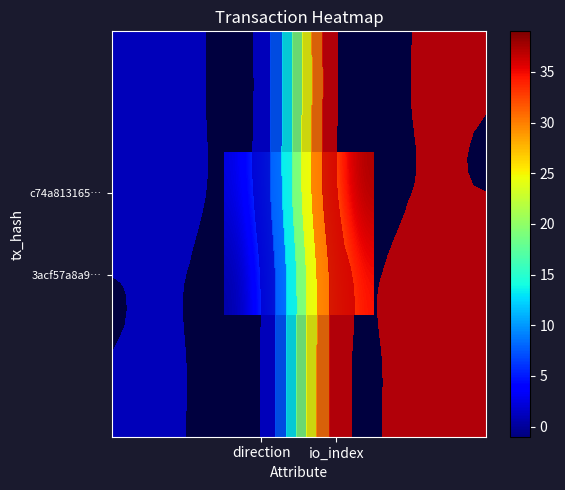

What is the difference between the 3acf57a8a9… values at io_index and direction?

37